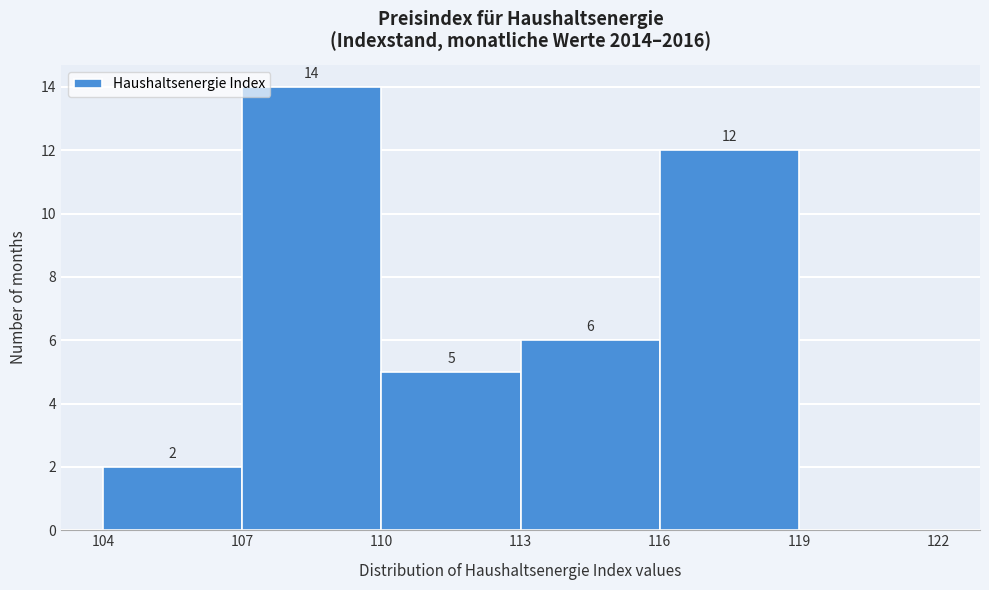

Which range on the x-axis has the tallest bar?

107 to 110